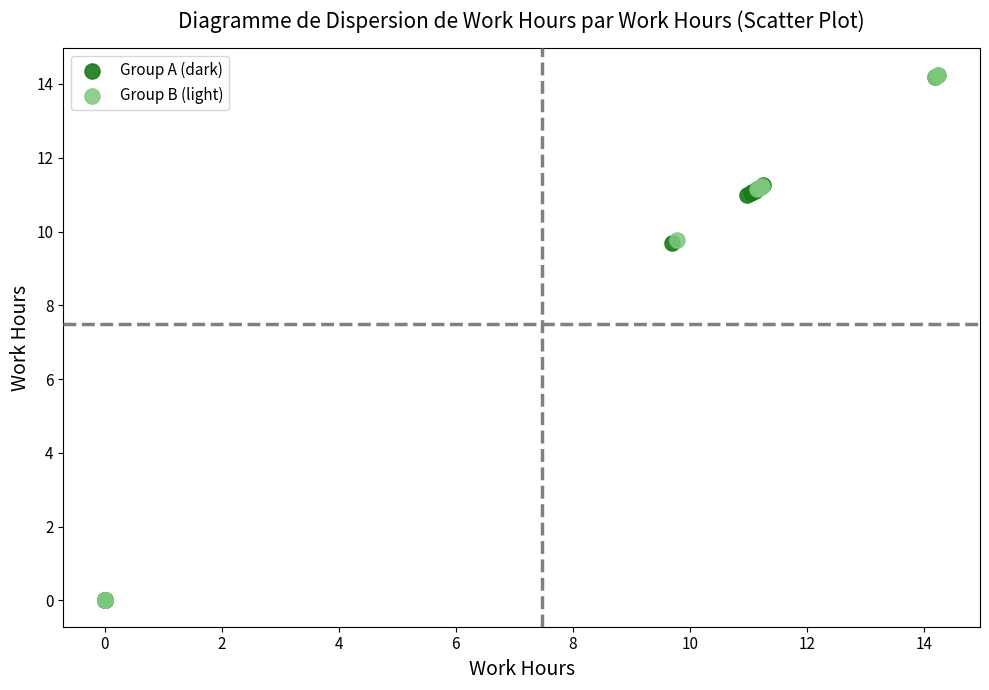

Which series has the largest Y range (max minus min)?

Group B (light)